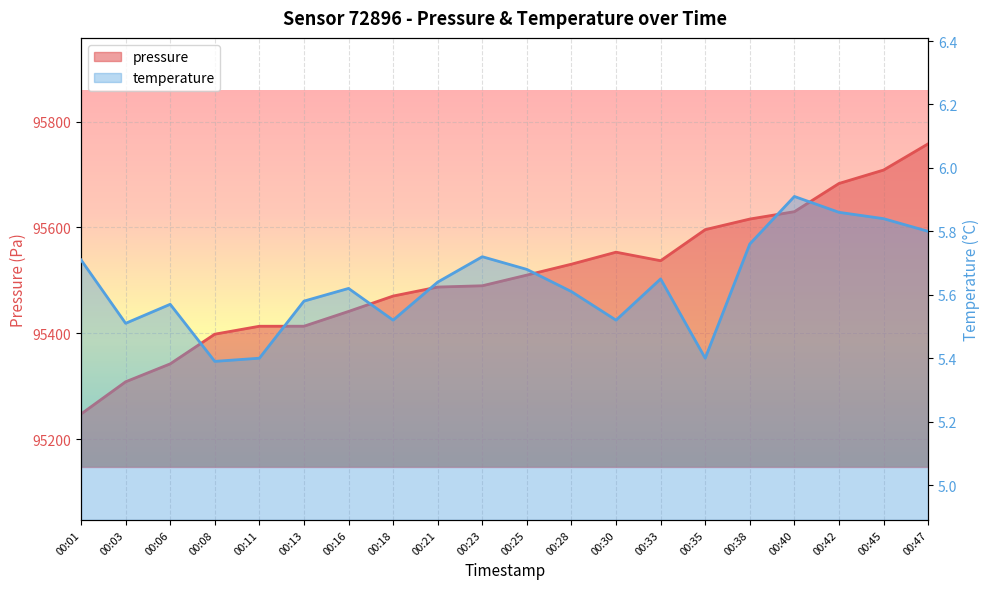

What is the sum of the temperature values at 00:23 and 00:01?

11.4